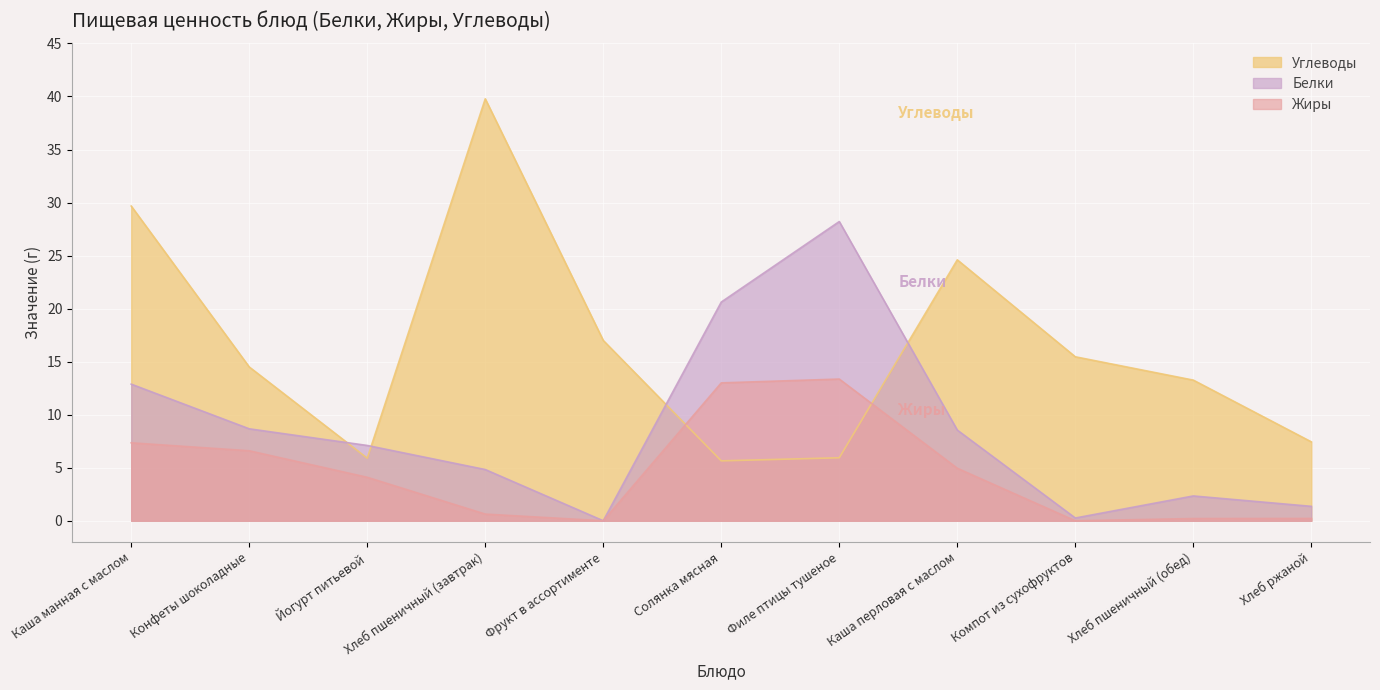

At how many categories does at least one series exceed 28?

3